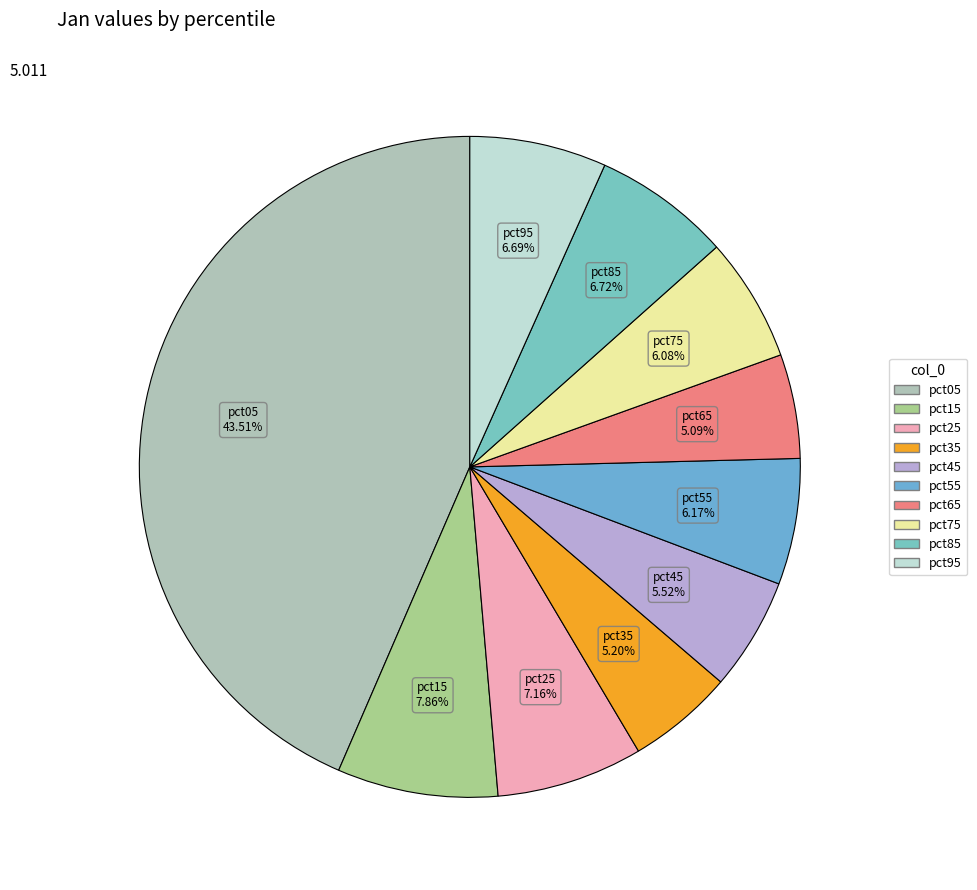

How many segments does this pie chart have?

10